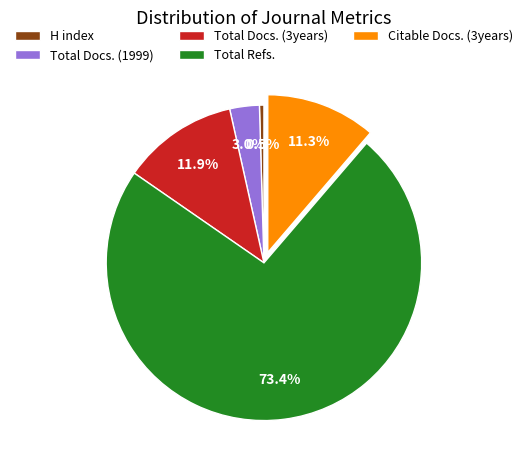

How many segments does this pie chart have?

5